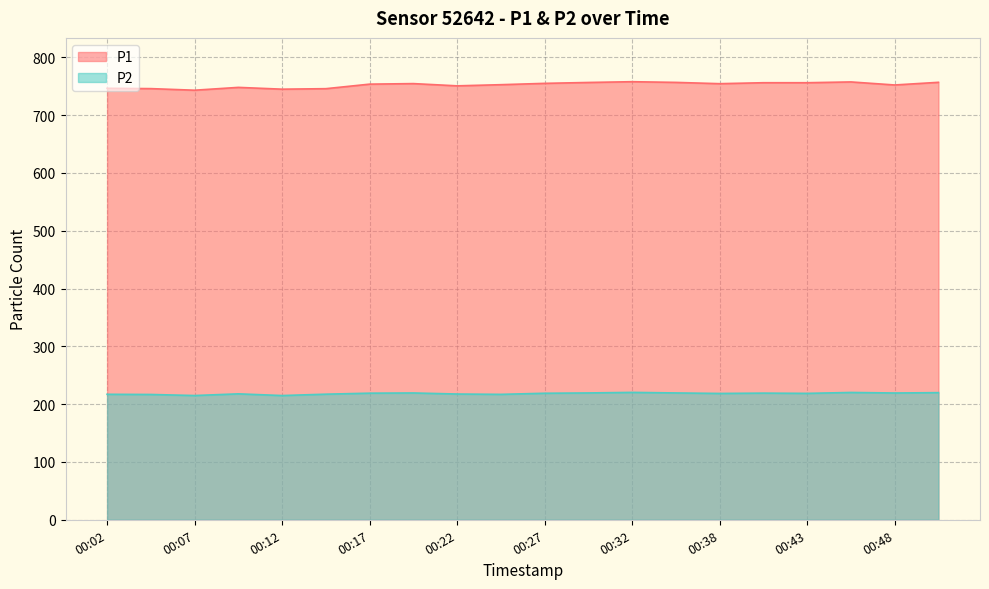

What is the difference between the maximum and minimum values in the P2 series?

5.5